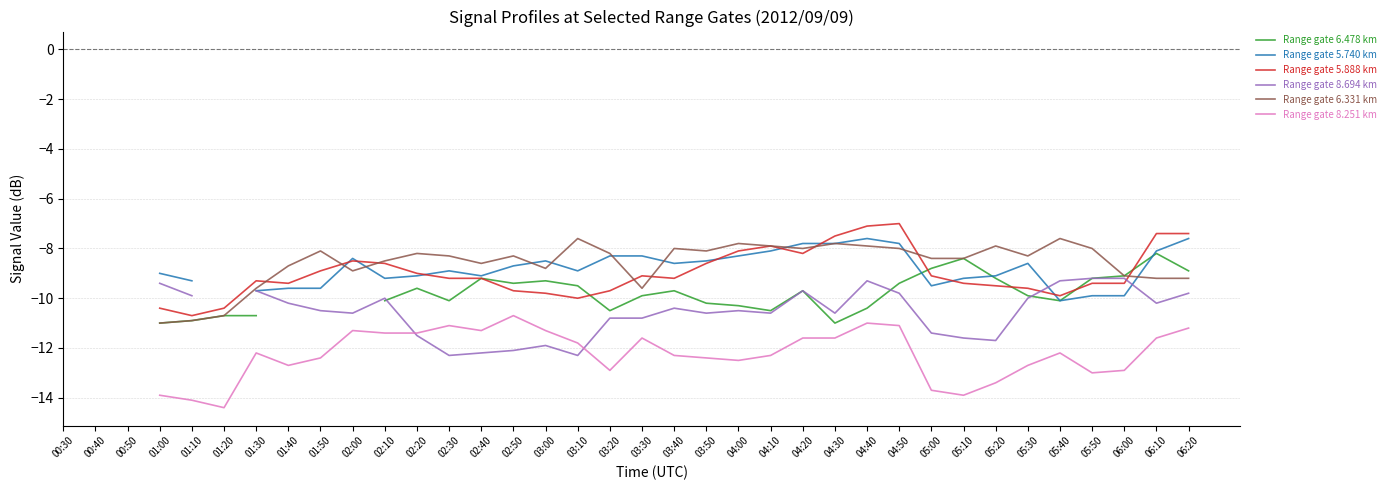

The value of Range gate 5.888 km at 03:10 is -15.3. True or false?

False